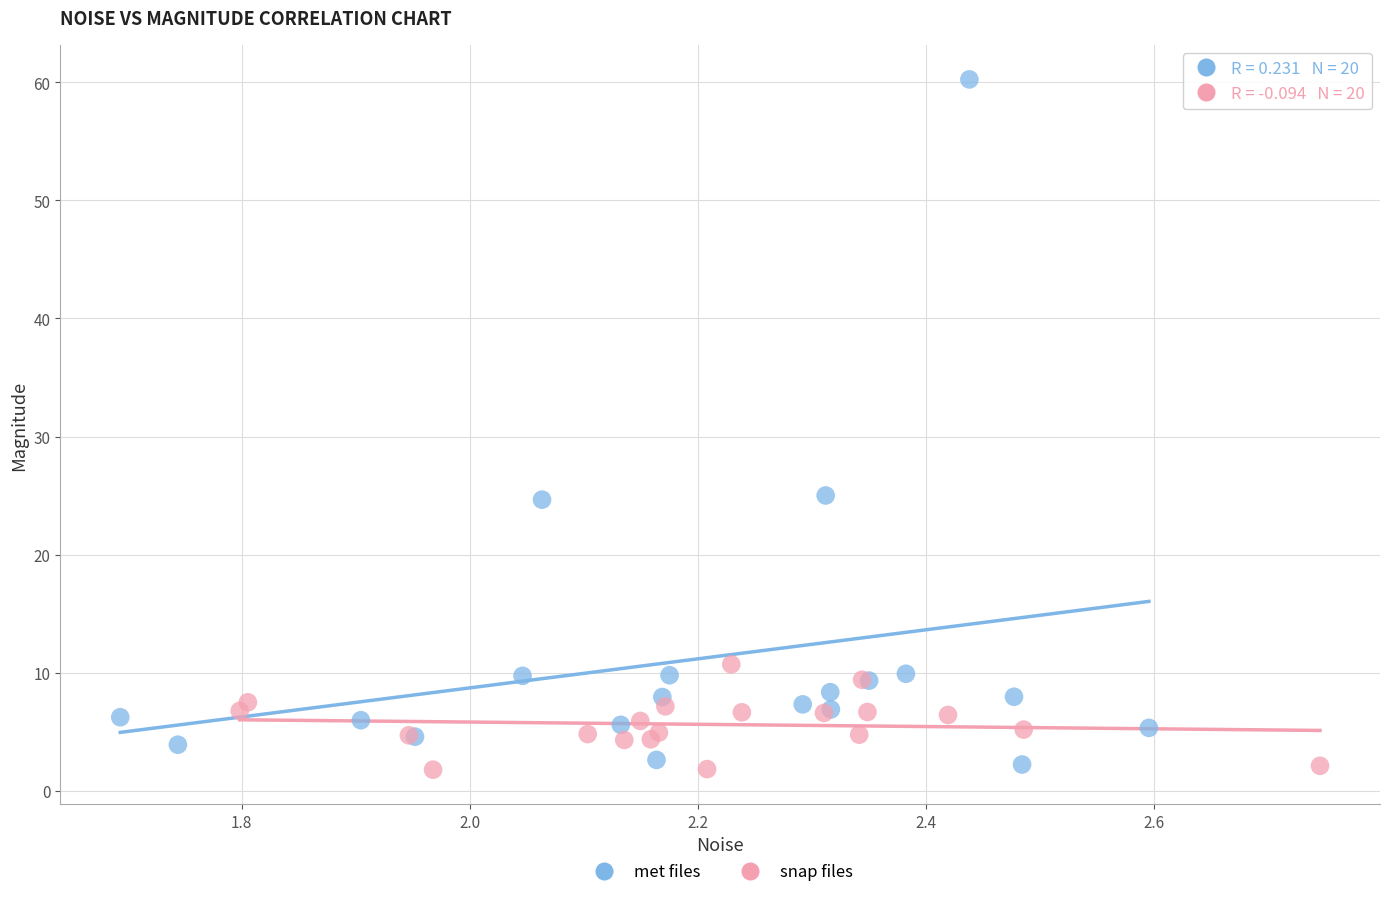

Which series has the widest spread of Y values?

met files